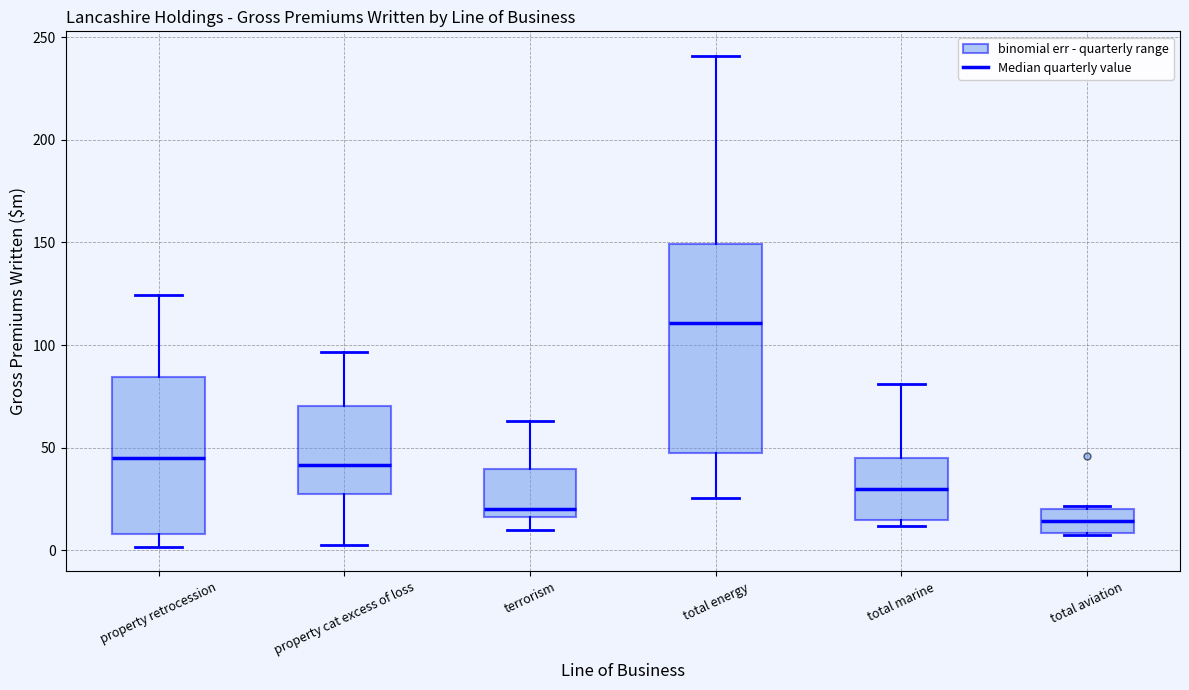

Where does the median line of the box for total marine sit on the y-axis? The values are not printed on the chart, so give them approximately, as read against the axis.

30